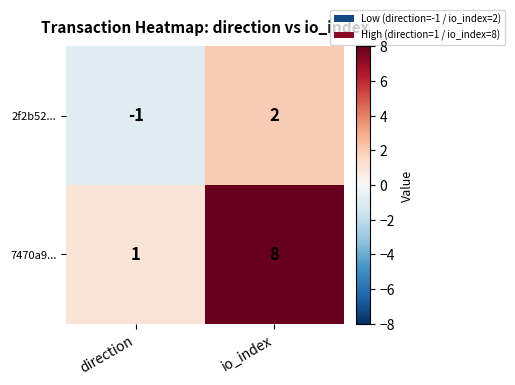

At which category is the sum across all series the highest?

io_index